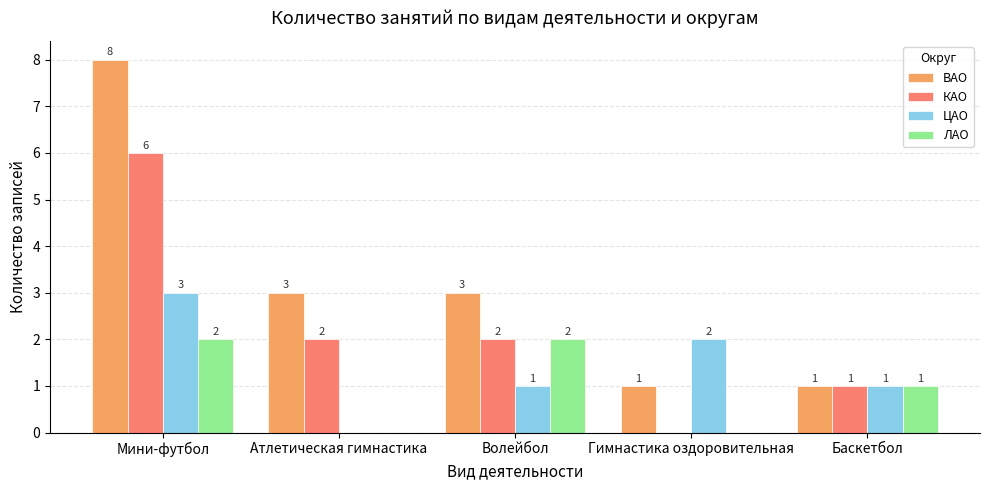

Reading right to left, list all the values displayed in this chart.

ВАО: 1	1	3	3	8
КАО: 1	0	2	2	6
ЦАО: 1	2	1	0	3
ЛАО: 1	0	2	0	2